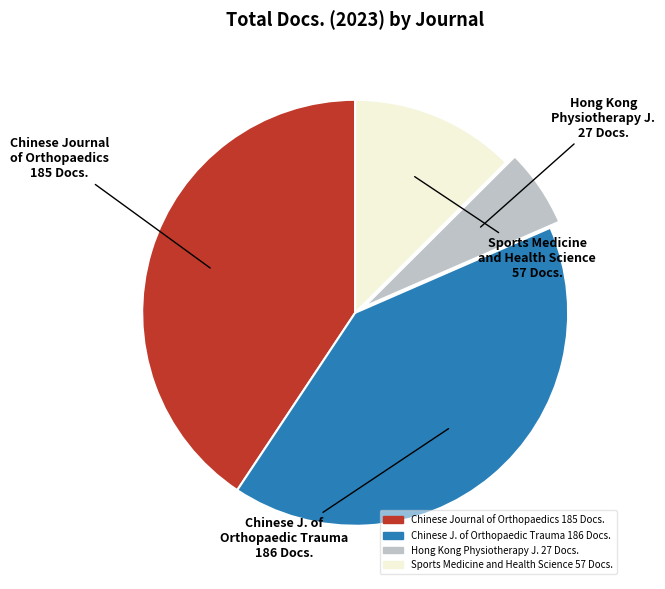

Is there any slice that represents more than half of the pie?

No